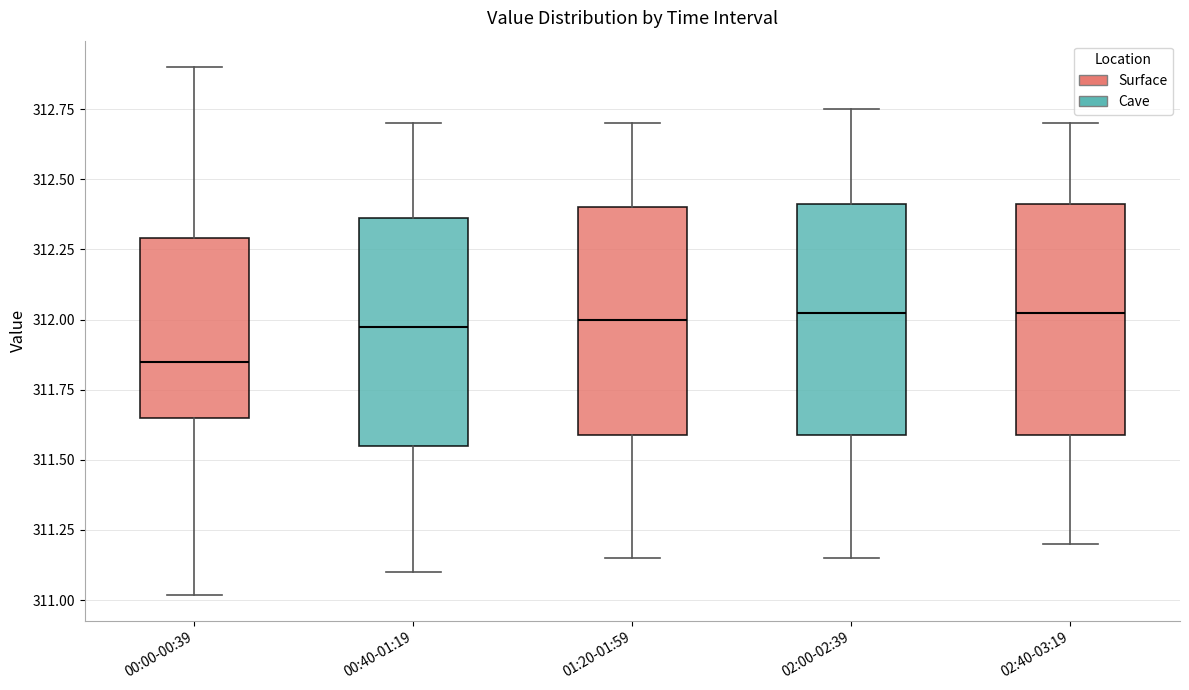

Reading left to right, read every box against the y-axis: the position of its median line, the range the box covers, and the ends of its whiskers. The values are not printed on the chart, so give them approximately, as read against the axis.

00:00-00:39: median 311.85, box 311.65 to 312.30, whiskers 311.00 to 312.90
00:40-01:19: median 312.00, box 311.55 to 312.35, whiskers 311.10 to 312.70
01:20-01:59: median 312.00, box 311.60 to 312.40, whiskers 311.15 to 312.70
02:00-02:39: median 312.05, box 311.60 to 312.40, whiskers 311.15 to 312.75
02:40-03:19: median 312.05, box 311.60 to 312.40, whiskers 311.20 to 312.70